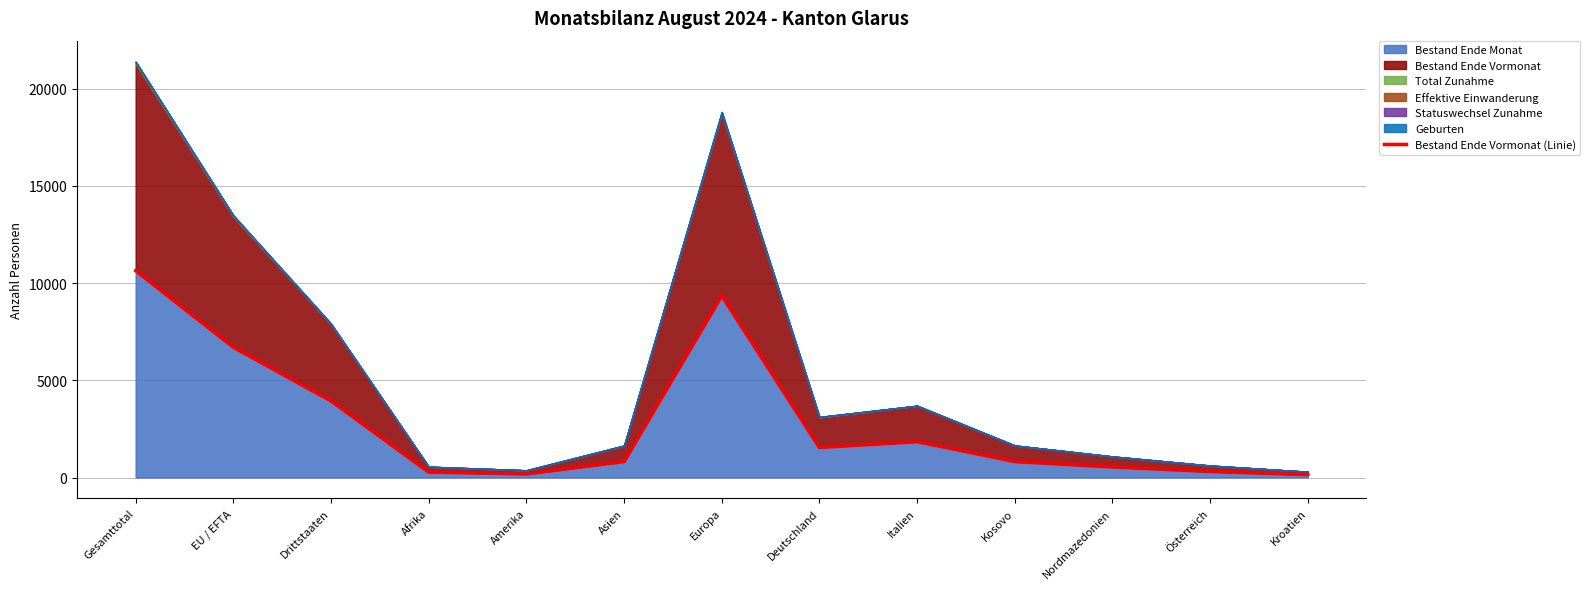

Reading left to right, transcribe all the data shown in this chart.

Gesamttotal=10634	EU / EFTA=6698	Drittstaaten=3936	Afrika=278	Amerika=184	Asien=819	Europa=9344	Deutschland=1541	Italien=1842	Kosovo=819	Nordmazedonien=541	Österreich=308	Kroatien=149